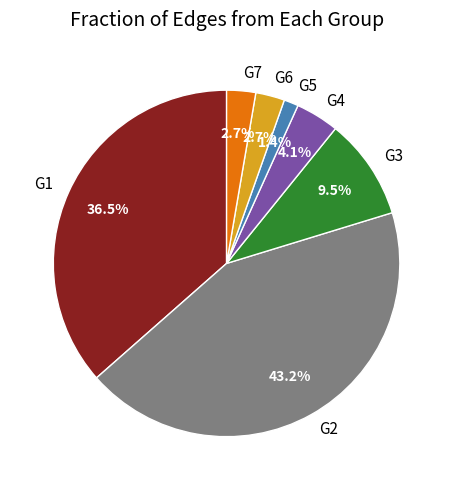

Between G1 and G7, which is larger?

G1